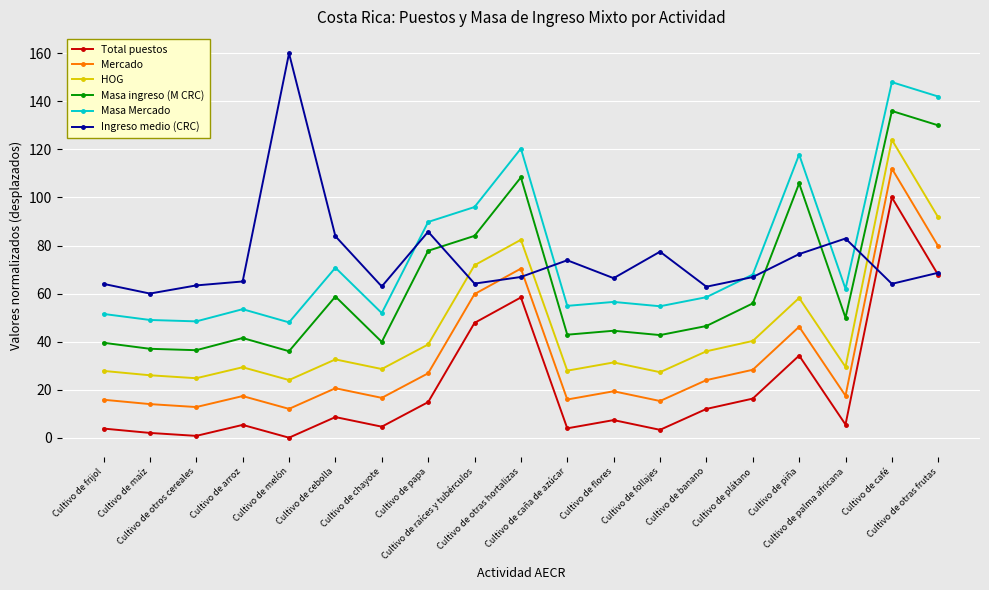

True or false: Ingreso medio (CRC) has more than 1 points higher than both neighbors.

True